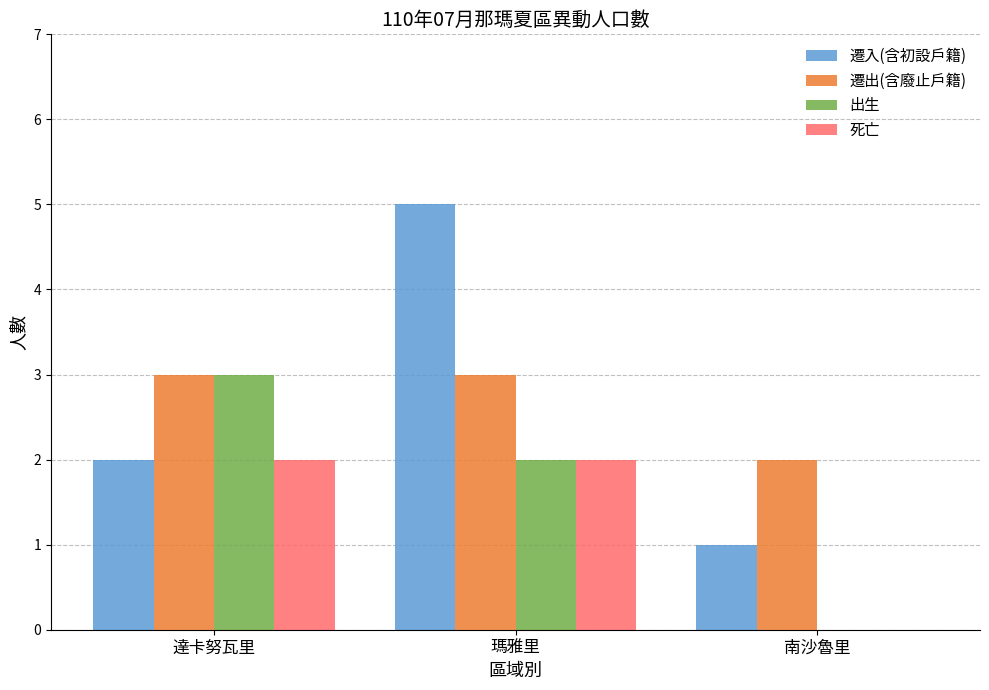

Is it true that 死亡 equals 3 at 瑪雅里?

False